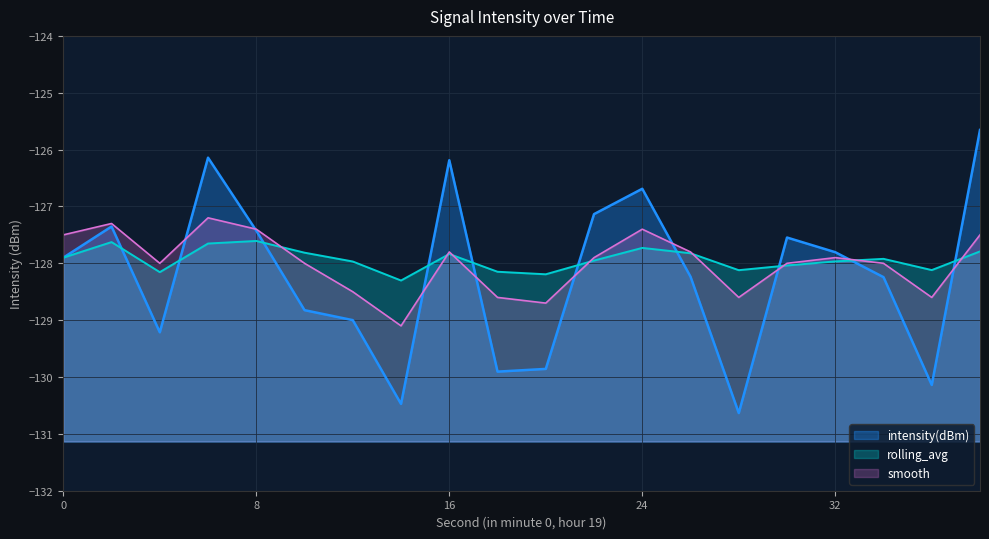

The value of rolling_avg at 32 is -128.0. True or false?

True